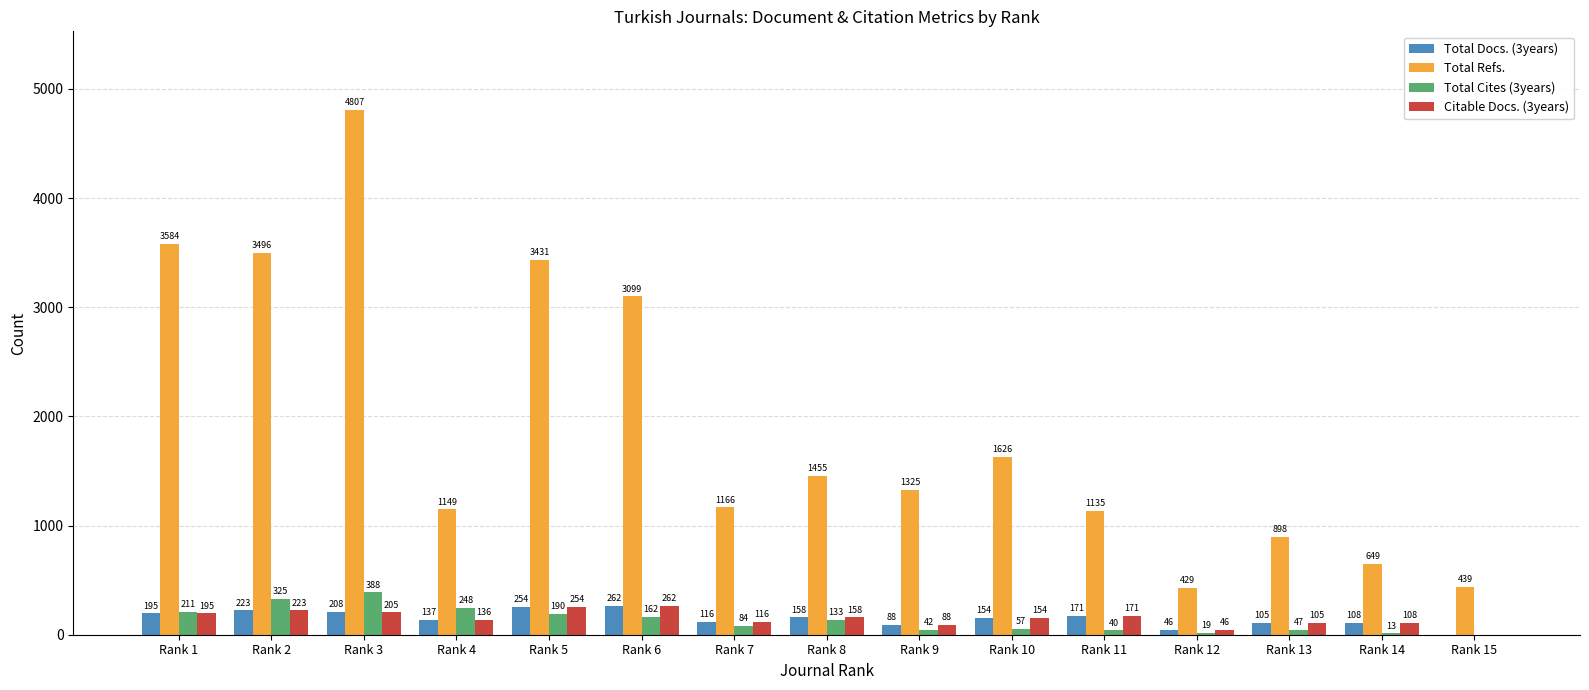

What is the sum of all Citable Docs. (3years) values?

2221